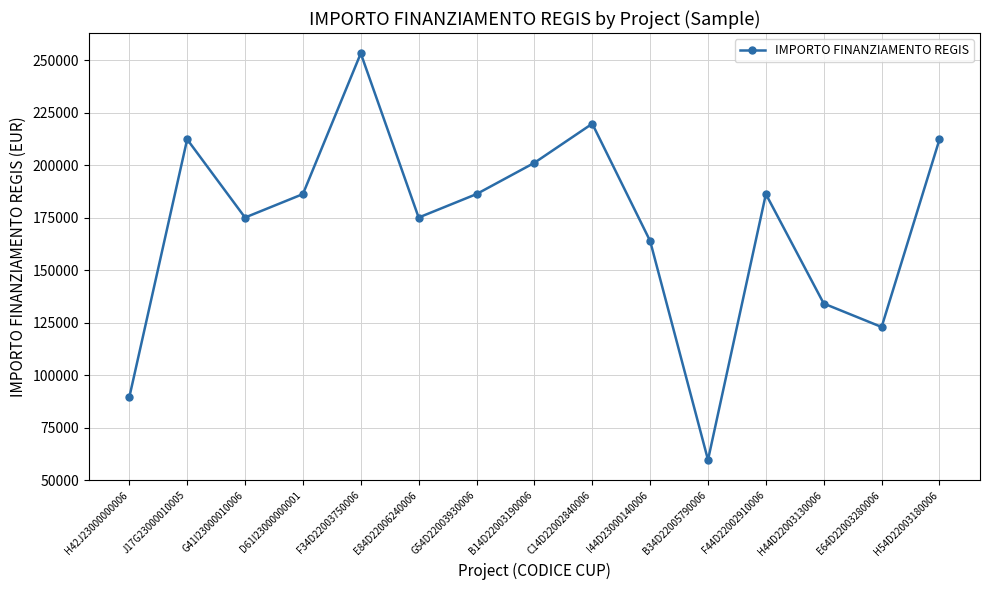

At which category does the data reach its first local valley?

G41I23000010006